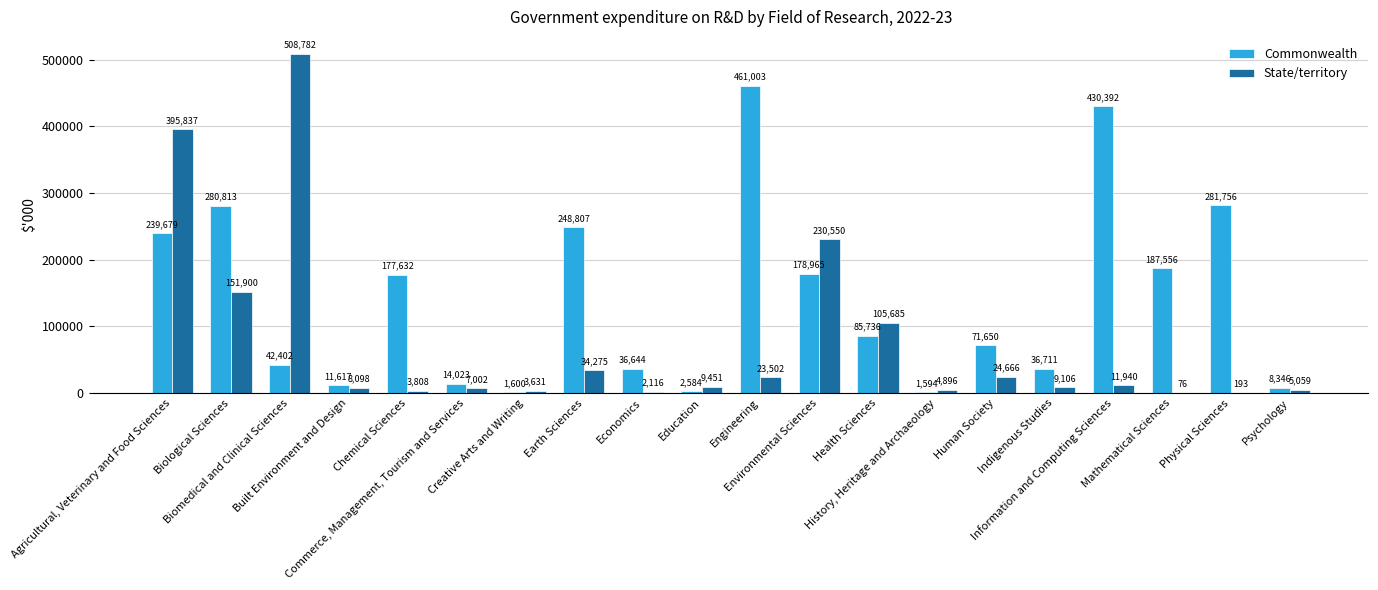

Which series has the largest total across all categories?

Commonwealth